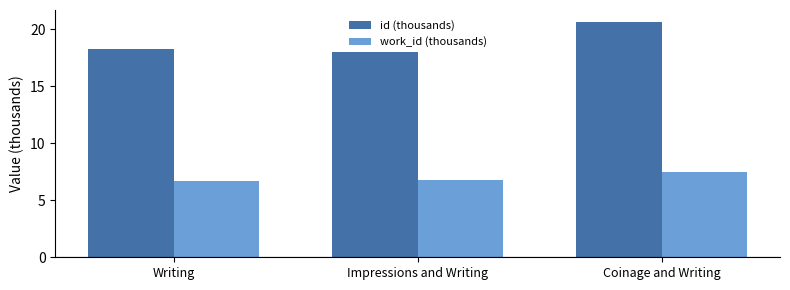

Reading left to right, transcribe all the data shown in this chart.

id (thousands): 18.2	18.0	20.6
work_id (thousands): 6.7	6.7	7.4